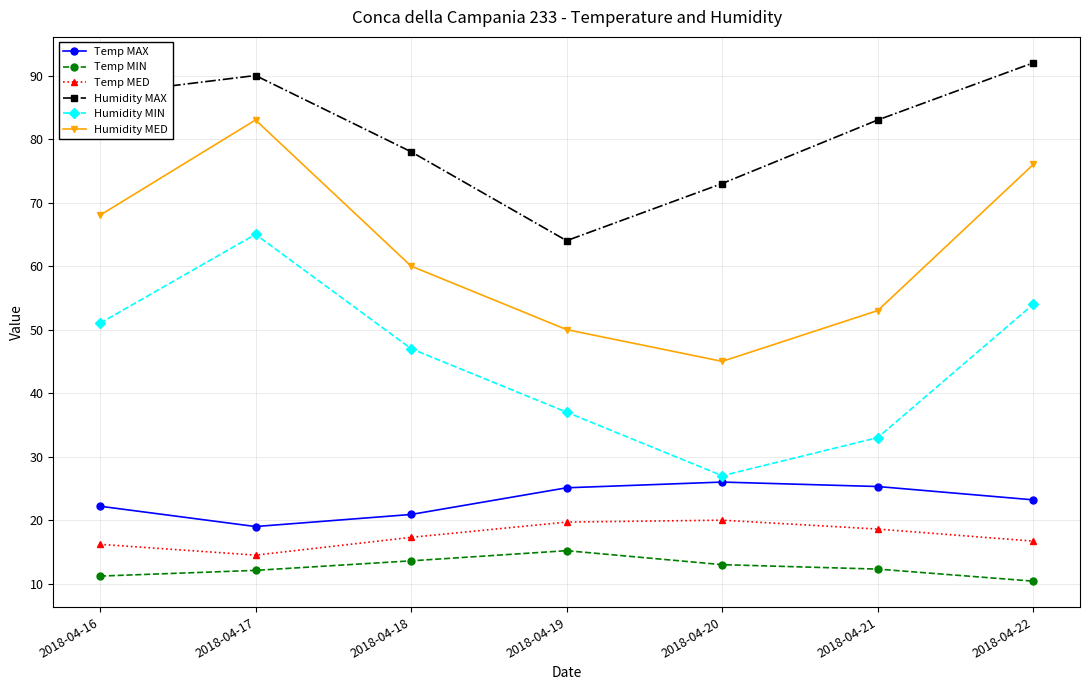

Rank the categories by Humidity MAX value from highest to lowest.

2018-04-22, 2018-04-17, 2018-04-16, 2018-04-21, 2018-04-18, 2018-04-20, 2018-04-19